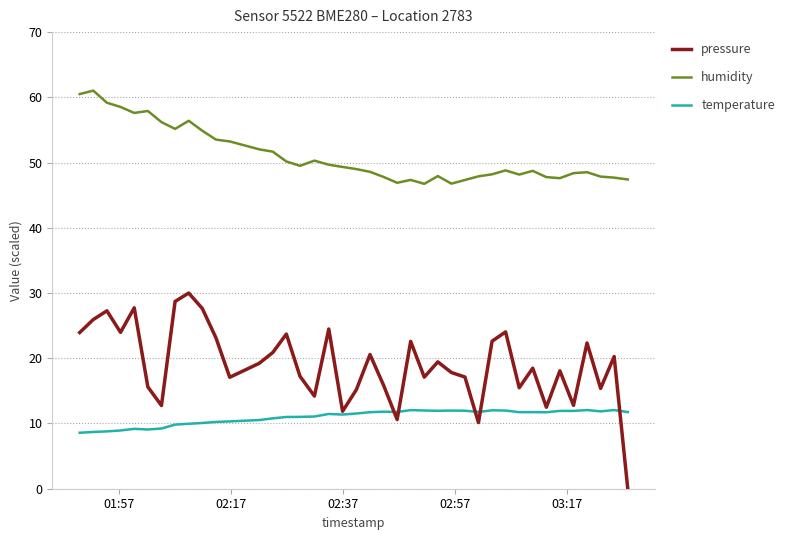

Which series has the largest total across all categories?

humidity